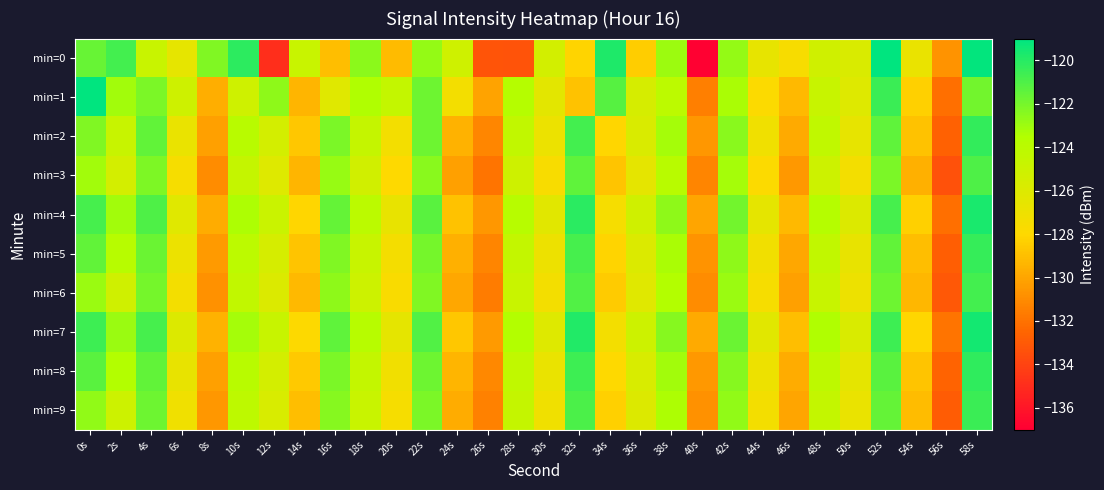

Reading left to right, transcribe all the data shown in this chart.

min=0: 0s=-121.6	2s=-120.8	4s=-124.8	6s=-126.6	8s=-122.2	10s=-120.1	12s=-134.9	14s=-124.8	16s=-129.0	18s=-122.5	20s=-129.2	22s=-122.8	24s=-125.1	26s=-133.2	28s=-133.3	30s=-125.4	32s=-128.2	34s=-119.8	36s=-128.5	38s=-123.0	40s=-136.9	42s=-122.8	44s=-126.6	46s=-127.5	48s=-125.2	50s=-125.8	52s=-119.1	54s=-126.8	56s=-130.7	58s=-119.1
min=1: 0s=-119.0	2s=-123.1	4s=-122.2	6s=-125.1	8s=-129.7	10s=-125.1	12s=-122.6	14s=-129.4	16s=-126.2	18s=-123.5	20s=-124.5	22s=-121.8	24s=-127.3	26s=-130.1	28s=-123.7	30s=-126.4	32s=-128.9	34s=-121.2	36s=-125.6	38s=-124.1	40s=-131.5	42s=-123.3	44s=-127.8	46s=-129.2	48s=-124.7	50s=-126.1	52s=-120.5	54s=-128.3	56s=-132.1	58s=-121.9
min=2: 0s=-122.3	2s=-124.7	4s=-121.5	6s=-126.8	8s=-130.2	10s=-123.9	12s=-125.4	14s=-128.7	16s=-122.1	18s=-124.6	20s=-127.3	22s=-121.8	24s=-129.5	26s=-131.2	28s=-124.4	30s=-126.9	32s=-120.7	34s=-128.1	36s=-125.8	38s=-123.2	40s=-130.6	42s=-122.5	44s=-127.1	46s=-129.8	48s=-124.3	50s=-126.6	52s=-121.4	54s=-128.9	56s=-132.7	58s=-120.3
min=3: 0s=-123.1	2s=-125.4	4s=-122.2	6s=-127.5	8s=-131.0	10s=-124.6	12s=-126.1	14s=-129.4	16s=-122.8	18s=-125.3	20s=-128.0	22s=-122.5	24s=-130.2	26s=-131.9	28s=-125.1	30s=-127.6	32s=-121.4	34s=-128.8	36s=-126.5	38s=-123.9	40s=-131.3	42s=-123.2	44s=-127.8	46s=-130.5	48s=-125.0	50s=-127.3	52s=-122.1	54s=-129.6	56s=-133.4	58s=-121.0
min=4: 0s=-120.8	2s=-123.1	4s=-121.0	6s=-126.2	8s=-129.7	10s=-123.4	12s=-124.9	14s=-128.1	16s=-121.6	18s=-124.0	20s=-126.7	22s=-121.3	24s=-128.9	26s=-130.6	28s=-123.8	30s=-126.3	32s=-120.1	34s=-127.5	36s=-125.2	38s=-122.6	40s=-130.0	42s=-121.9	44s=-126.5	46s=-129.2	48s=-123.7	50s=-126.0	52s=-120.8	54s=-128.3	56s=-132.1	58s=-119.7
min=5: 0s=-121.5	2s=-123.8	4s=-121.7	6s=-126.9	8s=-130.4	10s=-124.1	12s=-125.6	14s=-128.8	16s=-122.3	18s=-124.7	20s=-127.4	22s=-122.0	24s=-129.6	26s=-131.3	28s=-124.5	30s=-127.0	32s=-120.8	34s=-128.2	36s=-125.9	38s=-123.3	40s=-130.7	42s=-122.6	44s=-127.2	46s=-129.9	48s=-124.4	50s=-126.7	52s=-121.5	54s=-129.0	56s=-132.8	58s=-120.4
min=6: 0s=-122.9	2s=-125.2	4s=-122.0	6s=-127.3	8s=-130.8	10s=-124.4	12s=-125.9	14s=-129.2	16s=-122.6	18s=-125.0	20s=-127.7	22s=-122.3	24s=-129.9	26s=-131.6	28s=-124.8	30s=-127.3	32s=-121.1	34s=-128.5	36s=-126.2	38s=-123.6	40s=-131.0	42s=-122.9	44s=-127.5	46s=-130.2	48s=-124.7	50s=-127.0	52s=-121.8	54s=-129.3	56s=-133.1	58s=-120.7
min=7: 0s=-120.6	2s=-122.9	4s=-120.8	6s=-126.0	8s=-129.5	10s=-123.2	12s=-124.7	14s=-127.9	16s=-121.4	18s=-123.8	20s=-126.5	22s=-121.1	24s=-128.7	26s=-130.4	28s=-123.6	30s=-126.1	32s=-119.9	34s=-127.3	36s=-125.0	38s=-122.4	40s=-129.8	42s=-121.7	44s=-126.3	46s=-129.0	48s=-123.5	50s=-125.8	52s=-120.6	54s=-128.1	56s=-131.9	58s=-119.5
min=8: 0s=-121.3	2s=-123.6	4s=-121.5	6s=-126.7	8s=-130.2	10s=-123.9	12s=-125.4	14s=-128.6	16s=-122.1	18s=-124.5	20s=-127.2	22s=-121.8	24s=-129.4	26s=-131.1	28s=-124.3	30s=-126.8	32s=-120.6	34s=-128.0	36s=-125.7	38s=-123.1	40s=-130.5	42s=-122.4	44s=-127.0	46s=-129.7	48s=-124.2	50s=-126.5	52s=-121.3	54s=-128.8	56s=-132.6	58s=-120.2
min=9: 0s=-122.7	2s=-125.0	4s=-121.8	6s=-127.1	8s=-130.6	10s=-124.2	12s=-125.7	14s=-129.0	16s=-122.4	18s=-124.8	20s=-127.5	22s=-122.1	24s=-129.7	26s=-131.4	28s=-124.6	30s=-127.1	32s=-120.9	34s=-128.3	36s=-126.0	38s=-123.4	40s=-130.8	42s=-122.7	44s=-127.3	46s=-130.0	48s=-124.5	50s=-126.8	52s=-121.6	54s=-129.1	56s=-132.9	58s=-120.5